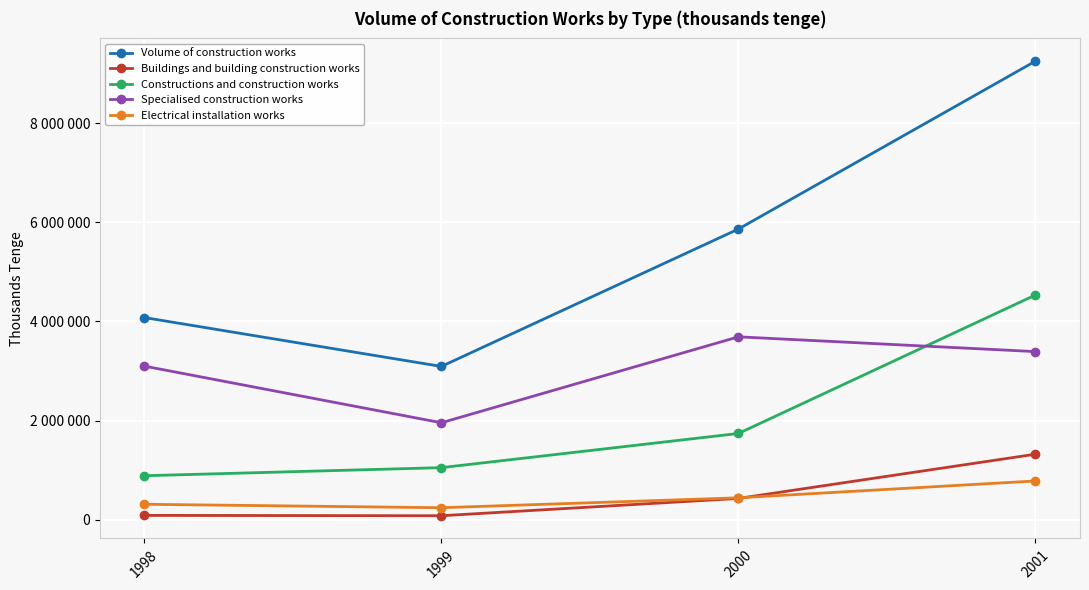

What are all the series names shown in the legend?

Volume of construction works, Buildings and building construction works, Constructions and construction works, Specialised construction works, Electrical installation works